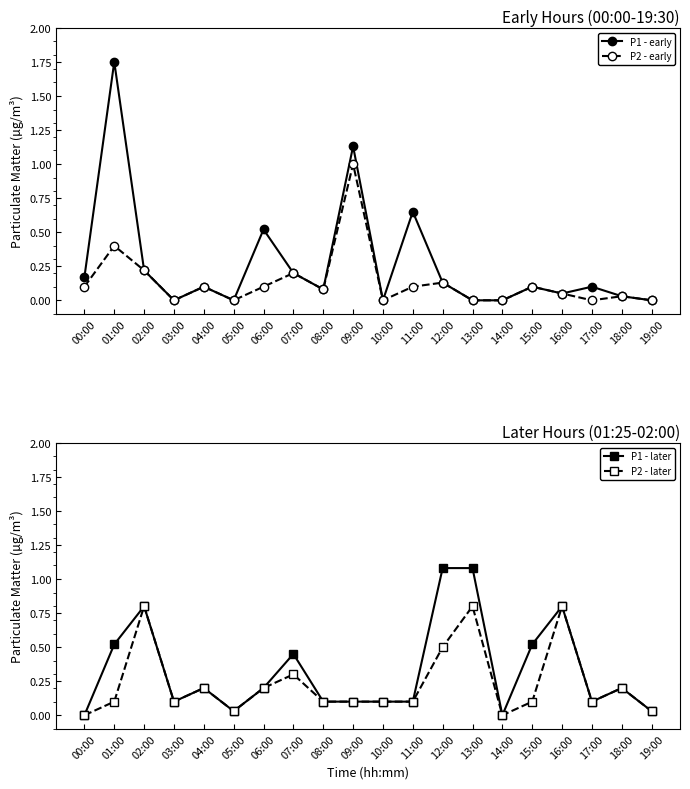

Which series has the largest total across all categories?

P1 - later